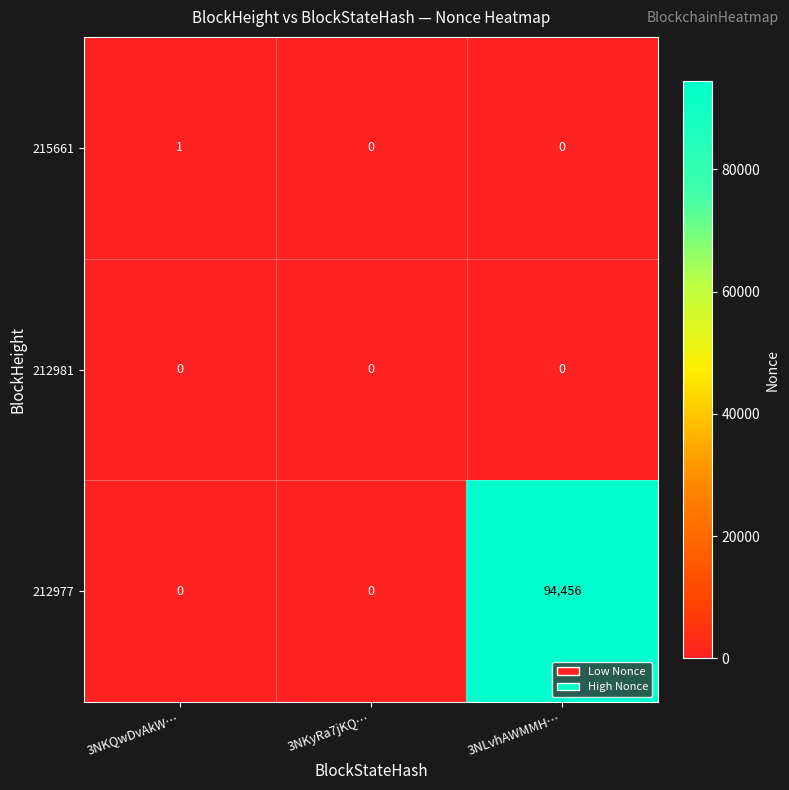

Rank the series by their maximum value, from highest to lowest.

212977, 215661, 212981